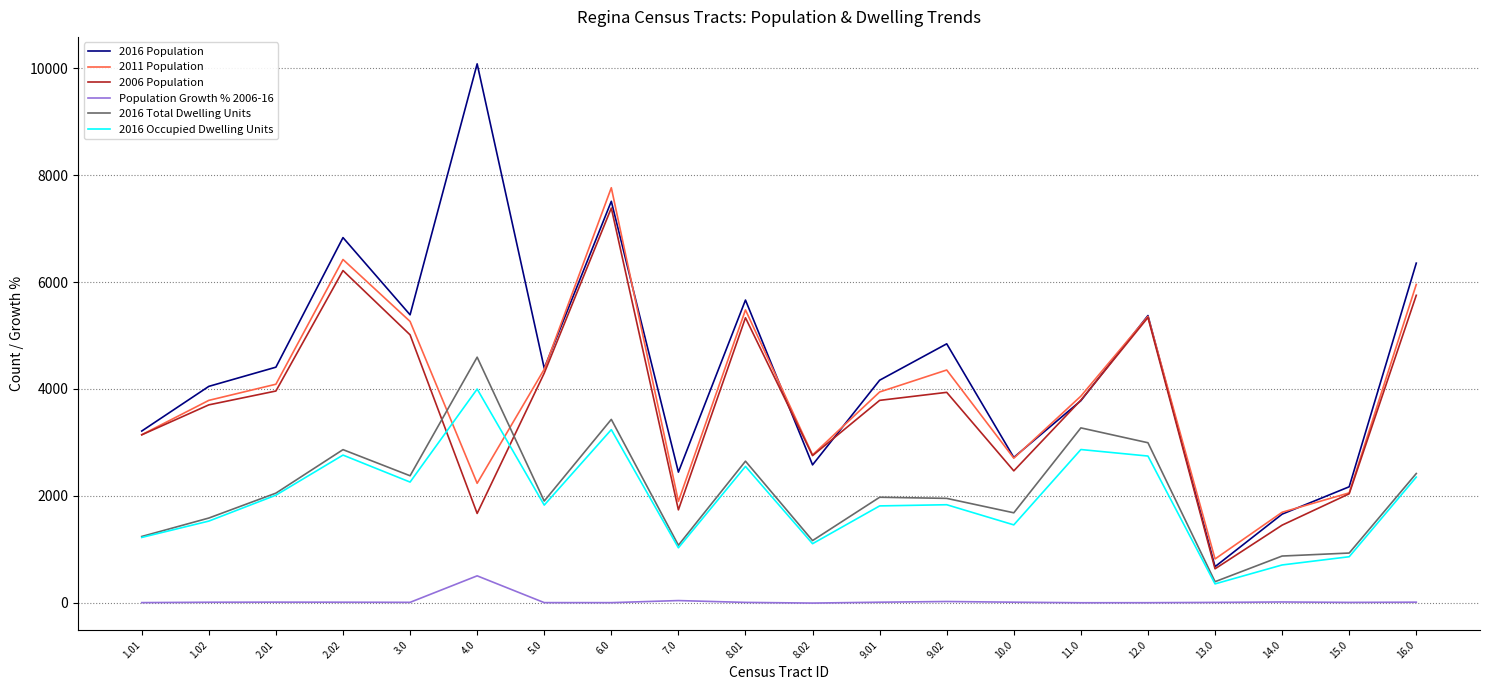

After their last crossing, which series has the higher values: 2016 Population or 2011 Population?

2016 Population